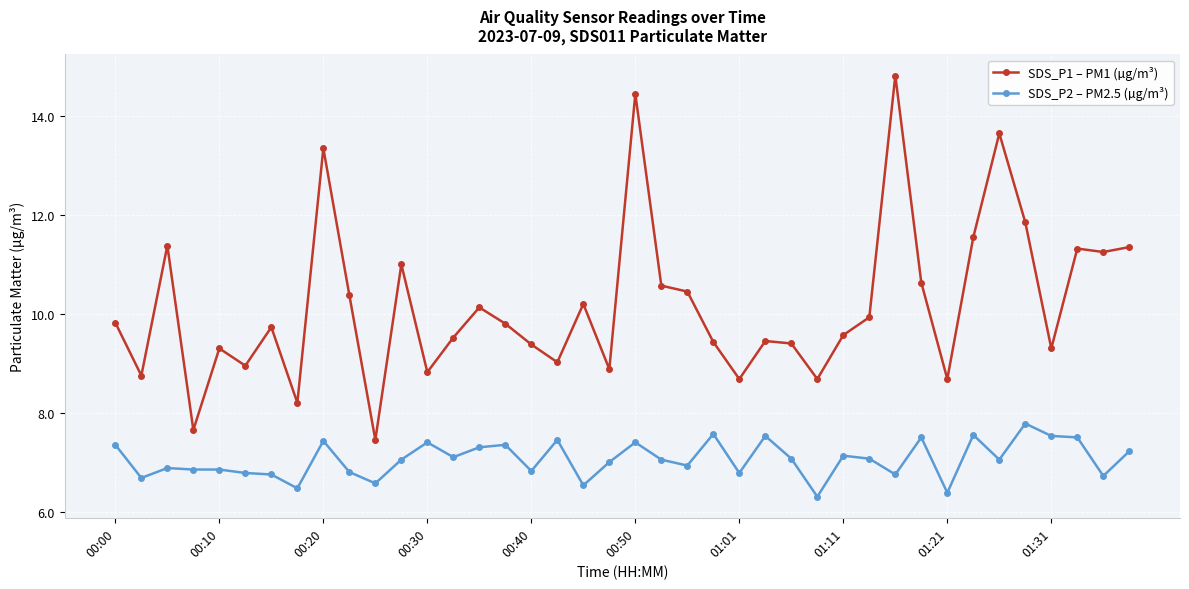

Rank the series by their maximum value, from lowest to highest.

SDS_P2 – PM2.5 (µg/m³), SDS_P1 – PM1 (µg/m³)